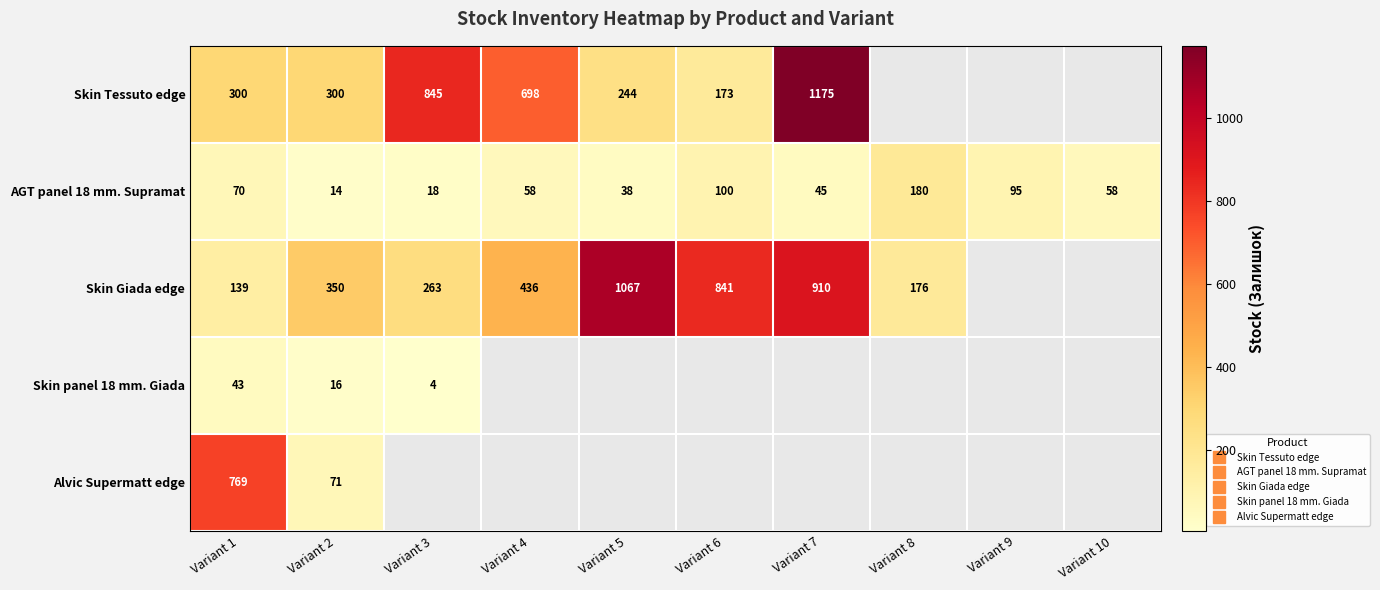

Between Variant 10 and Variant 9, which is larger?

Variant 9